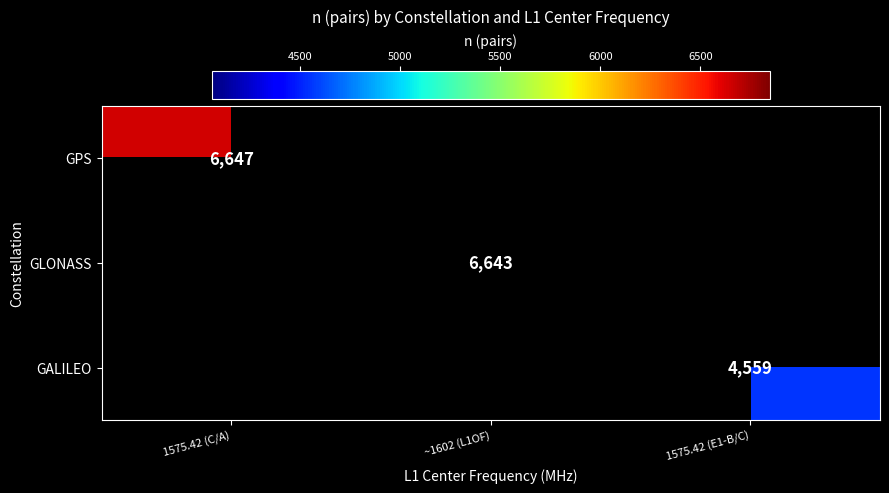

Is the value of GLONASS at ~1602 (L1OF) greater than the value of GALILEO at 1575.42 (E1-B/C)?

Yes